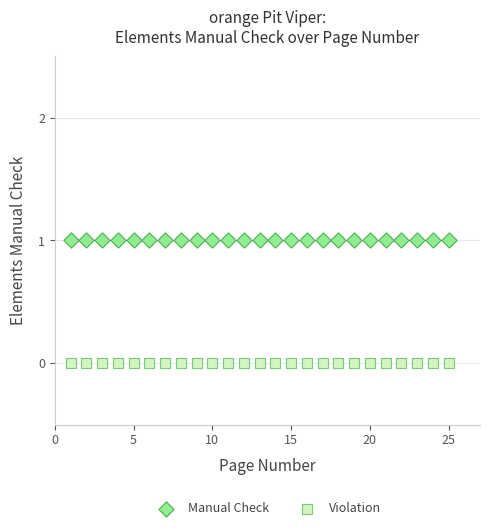

Which series contains the lowest Y value?

Violation